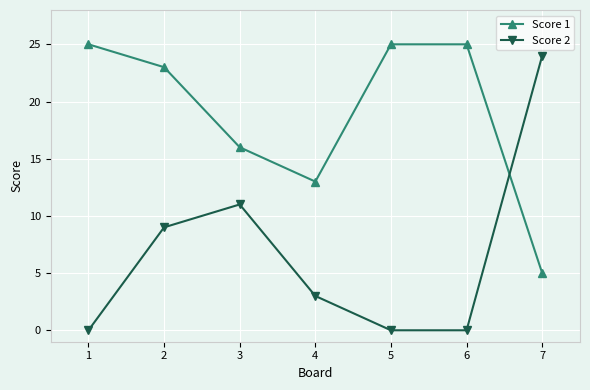

True or false: Score 1 and Score 2 intersect in this chart.

True